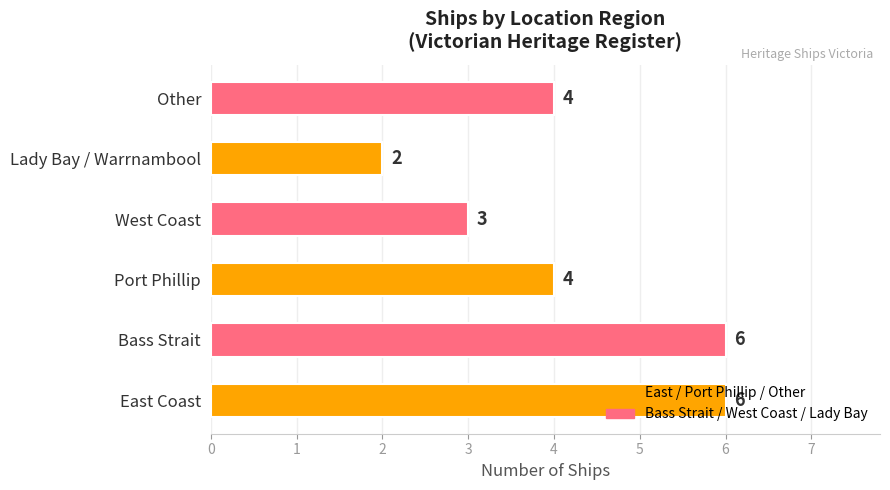

What is the minimum value shown in the chart?

2